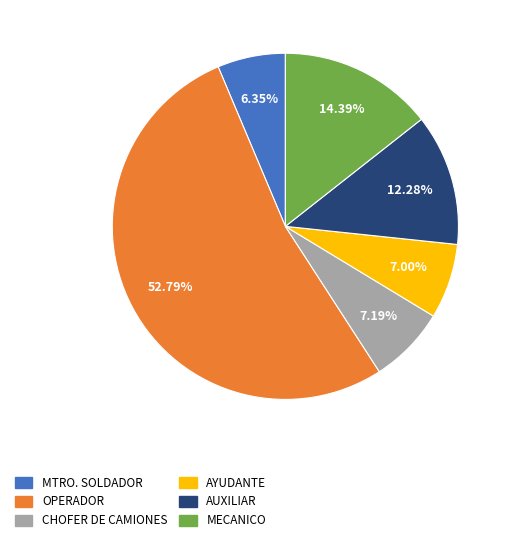

What percentage do AUXILIAR and CHOFER DE CAMIONES together represent?

19.5%